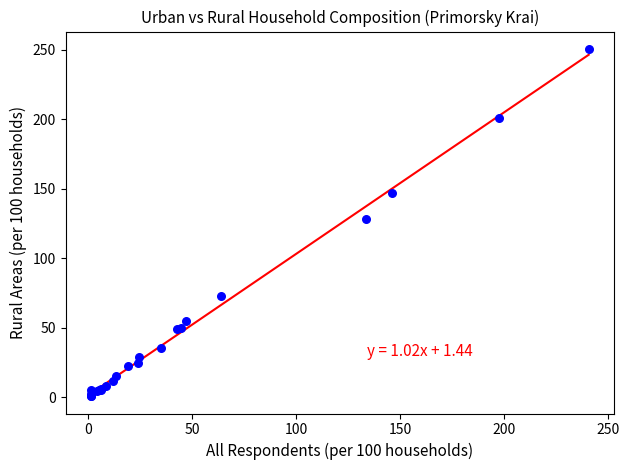

What Y value in the scatter plot is closest to 125?

128.4